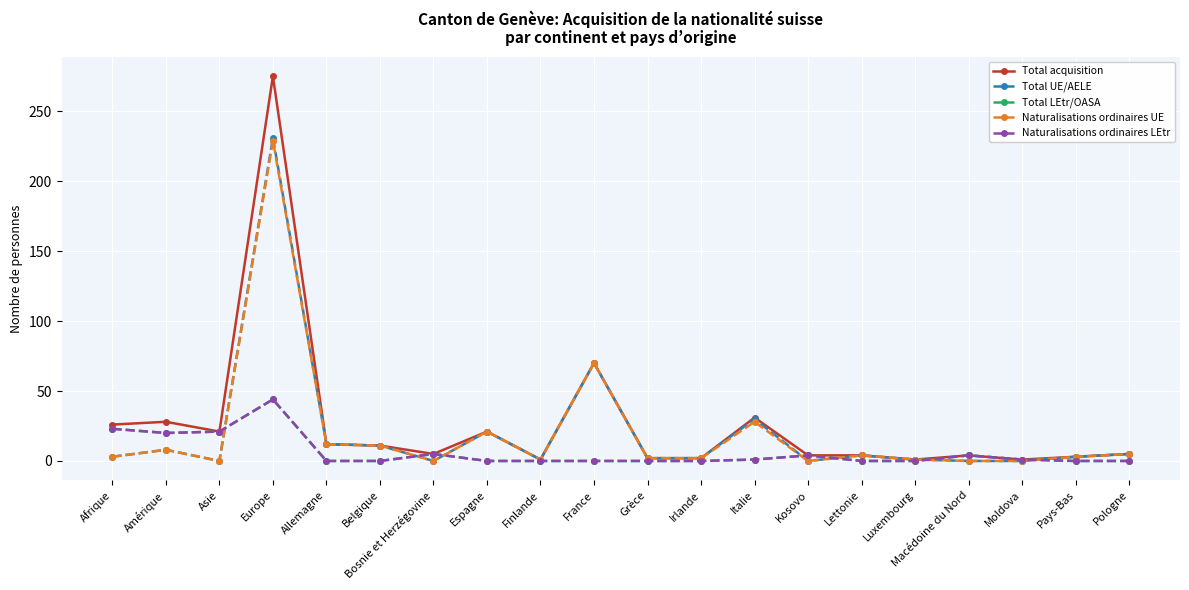

What is the spread (max minus min) of values at Asie?

21